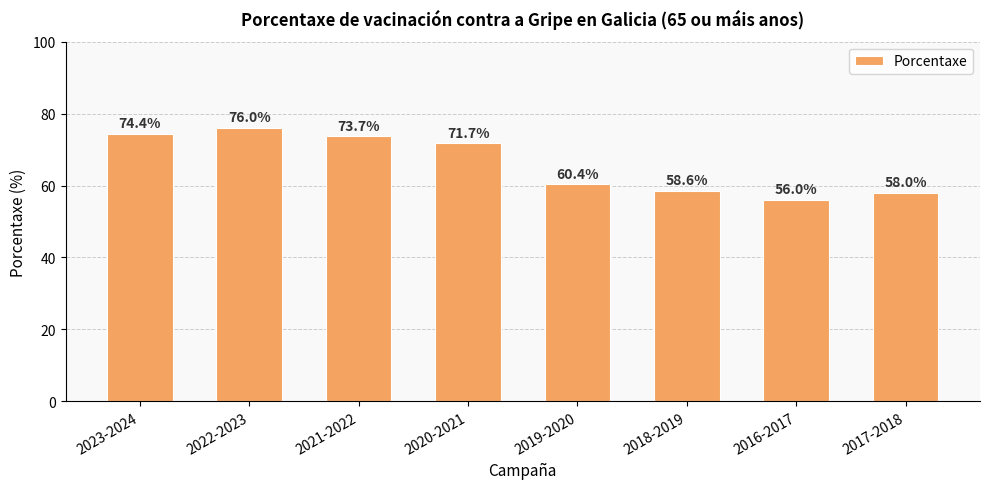

Count the number of categories in the chart.

8